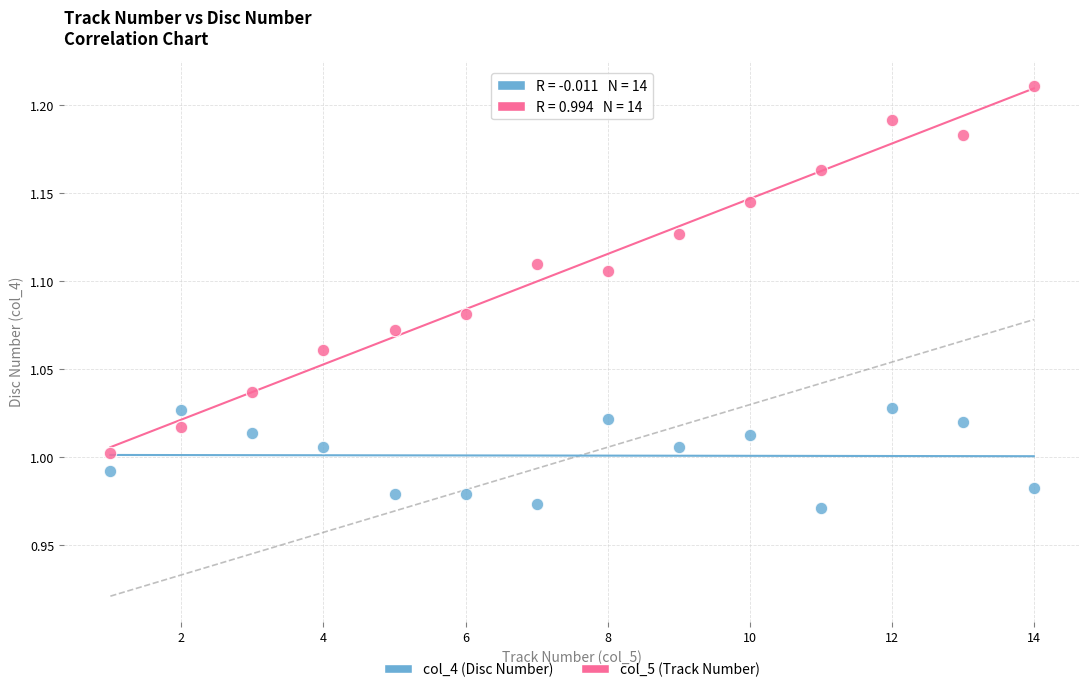

Across all data points, what is the range of X values (max minus min)?

13.0